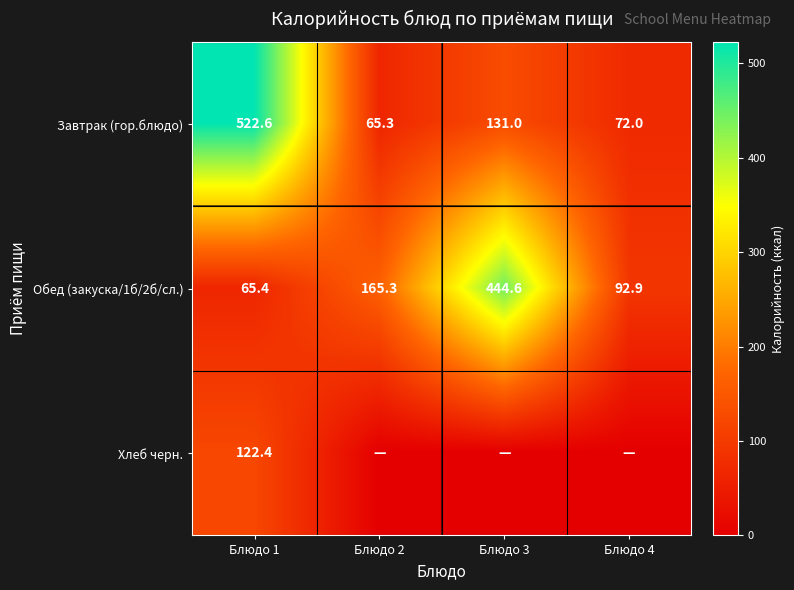

What is the difference between the second highest and second lowest values in the Обед (закуска/1б/2б/сл.) series?

72.4